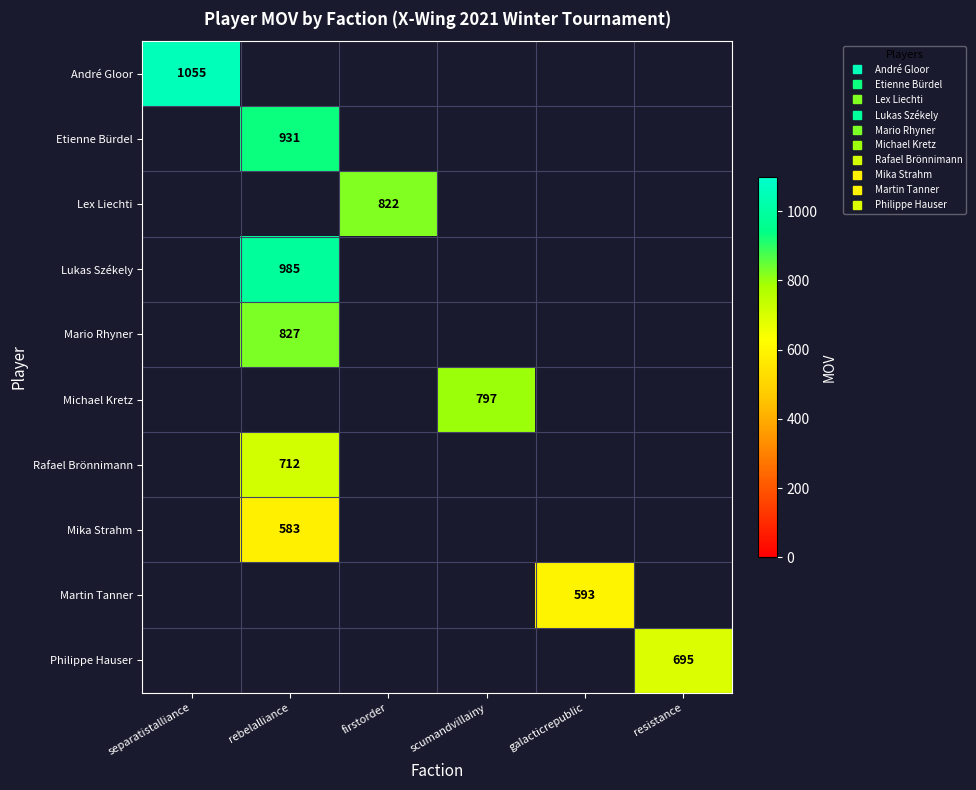

The Mika Strahm series shows 313.6 at rebelalliance. True or false?

False